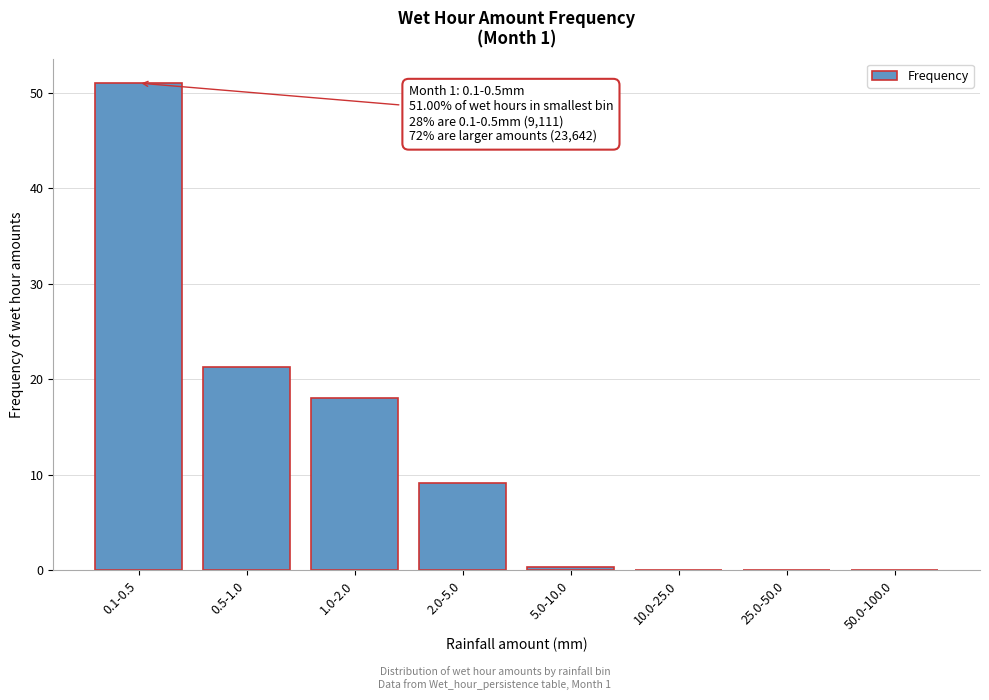

What is the change in value from 0.5-1.0 to 50.0-100.0?

-21.3